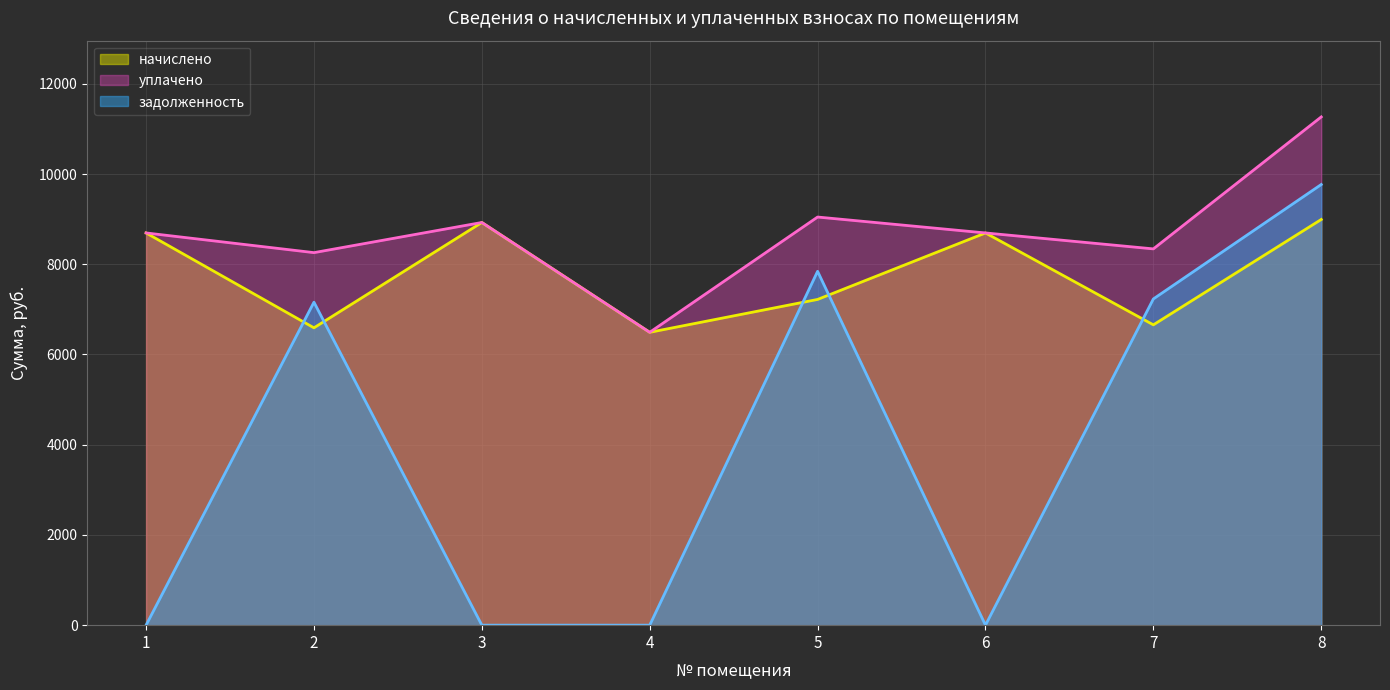

At which category does уплачено reach its first local valley?

2